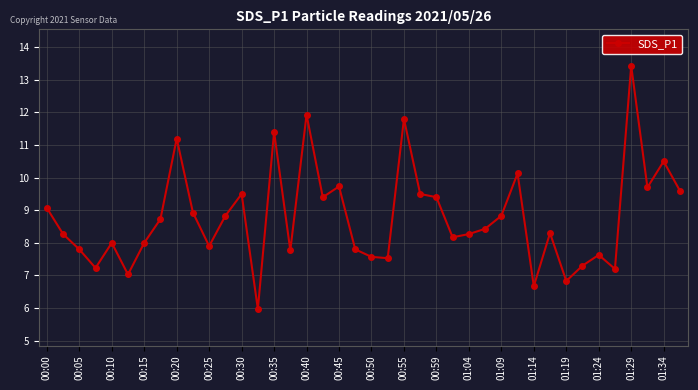

How many points are higher than both their immediate neighbors (excluding endpoints)?

12